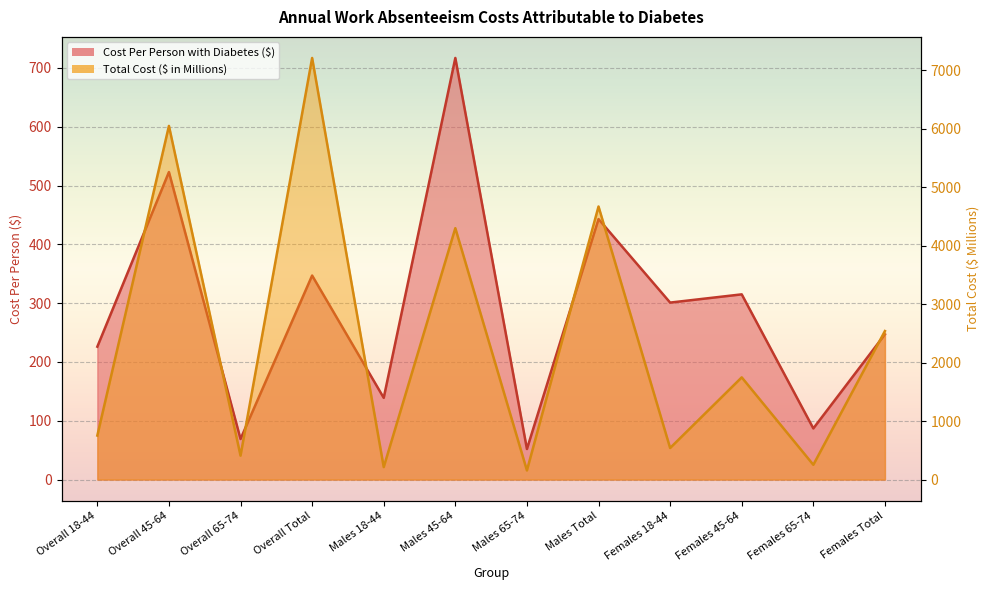

List the series in order of their overall mean, highest first.

Total Cost ($ in Millions), Cost Per Person with Diabetes ($)